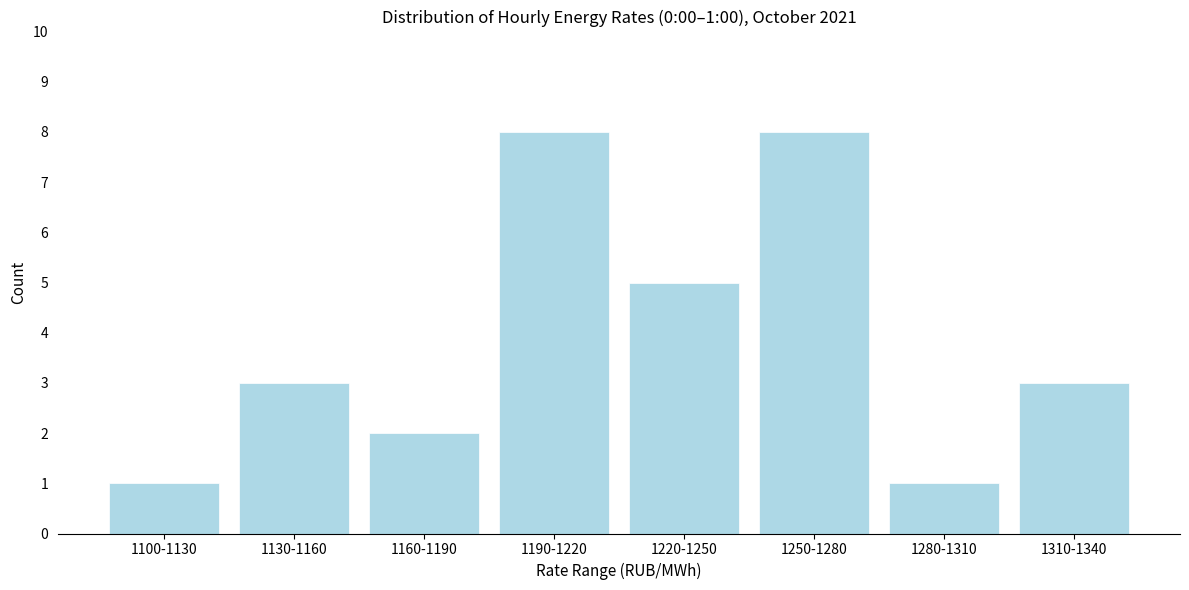

Reading left to right, transcribe all the data shown in this chart.

1100-1130=1	1130-1160=3	1160-1190=2	1190-1220=8	1220-1250=5	1250-1280=8	1280-1310=1	1310-1340=3